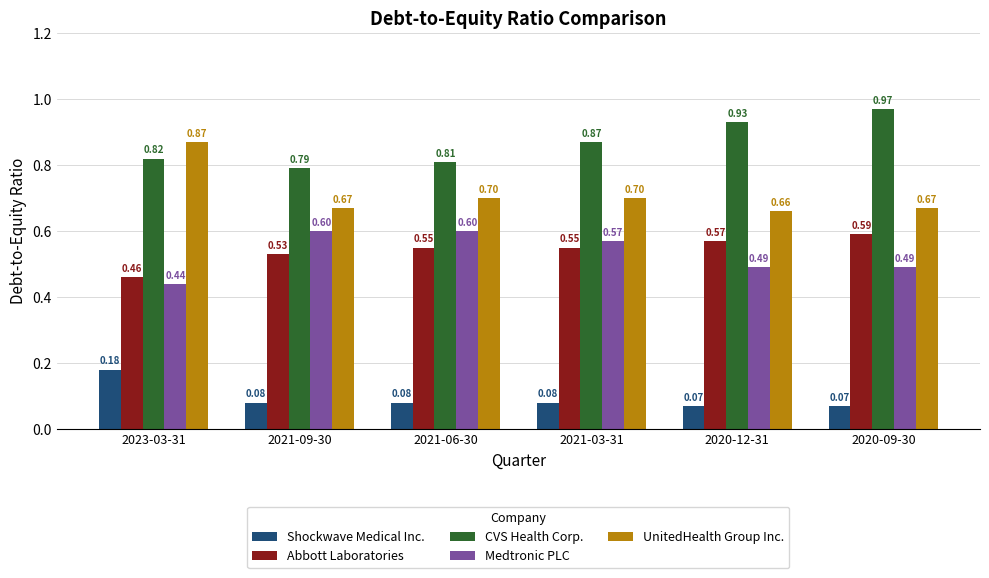

What is the label of the 1st bar from the left?

2023-03-31